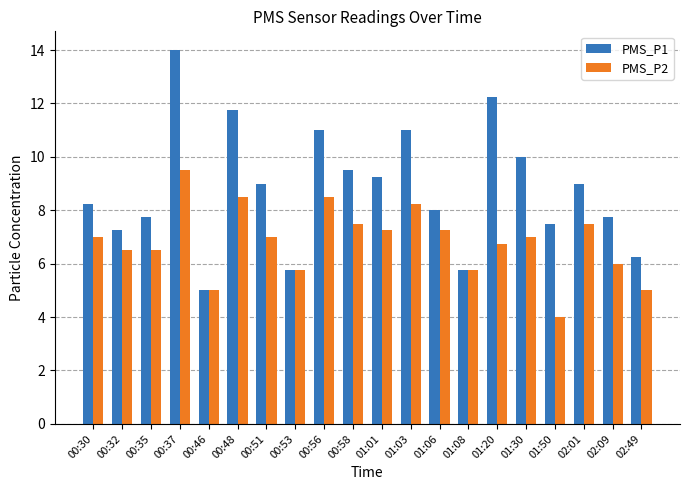

True or false: PMS_P2 has a value of 11.3 at 00:32.

False